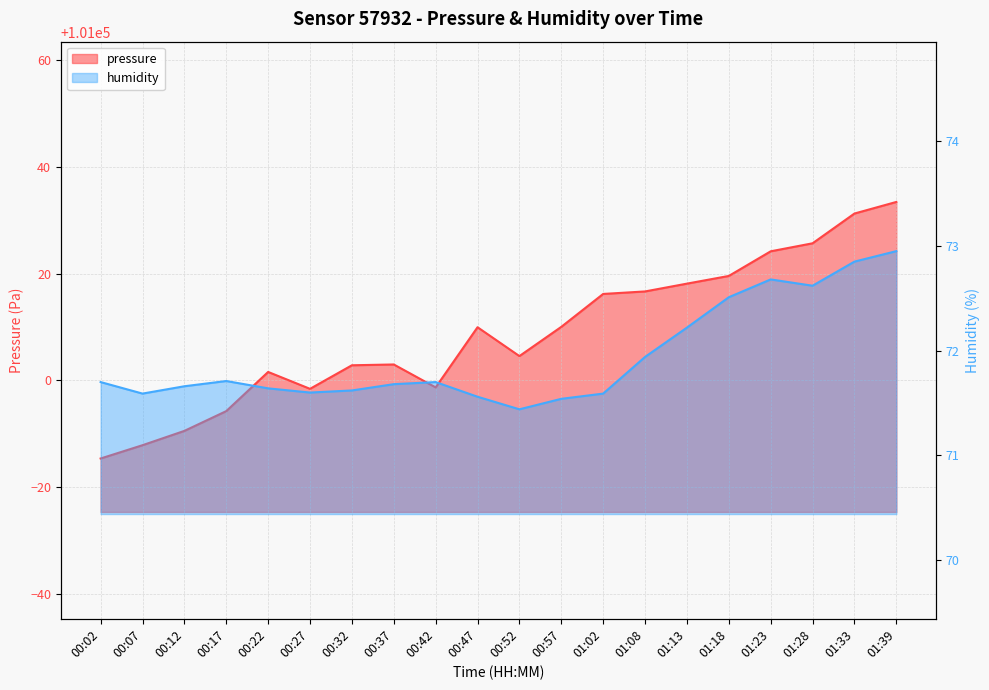

Is it true that humidity equals 33.3 at 00:32?

False